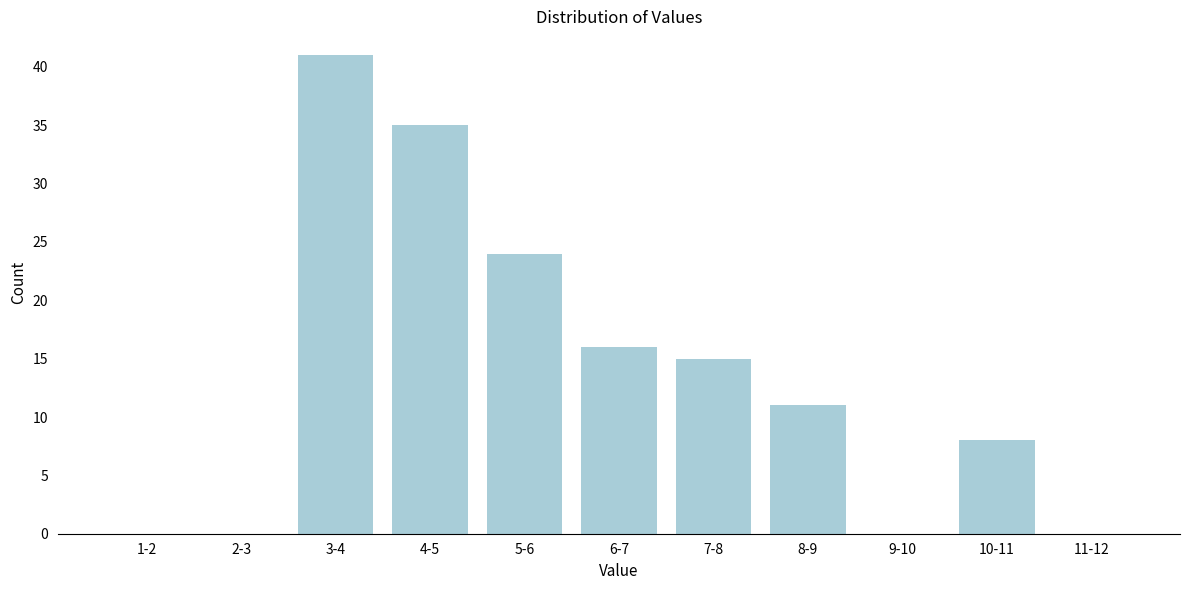

Reading left to right, list all the values displayed in this chart.

1-2=0	2-3=0	3-4=41	4-5=35	5-6=24	6-7=16	7-8=15	8-9=11	9-10=0	10-11=8	11-12=0